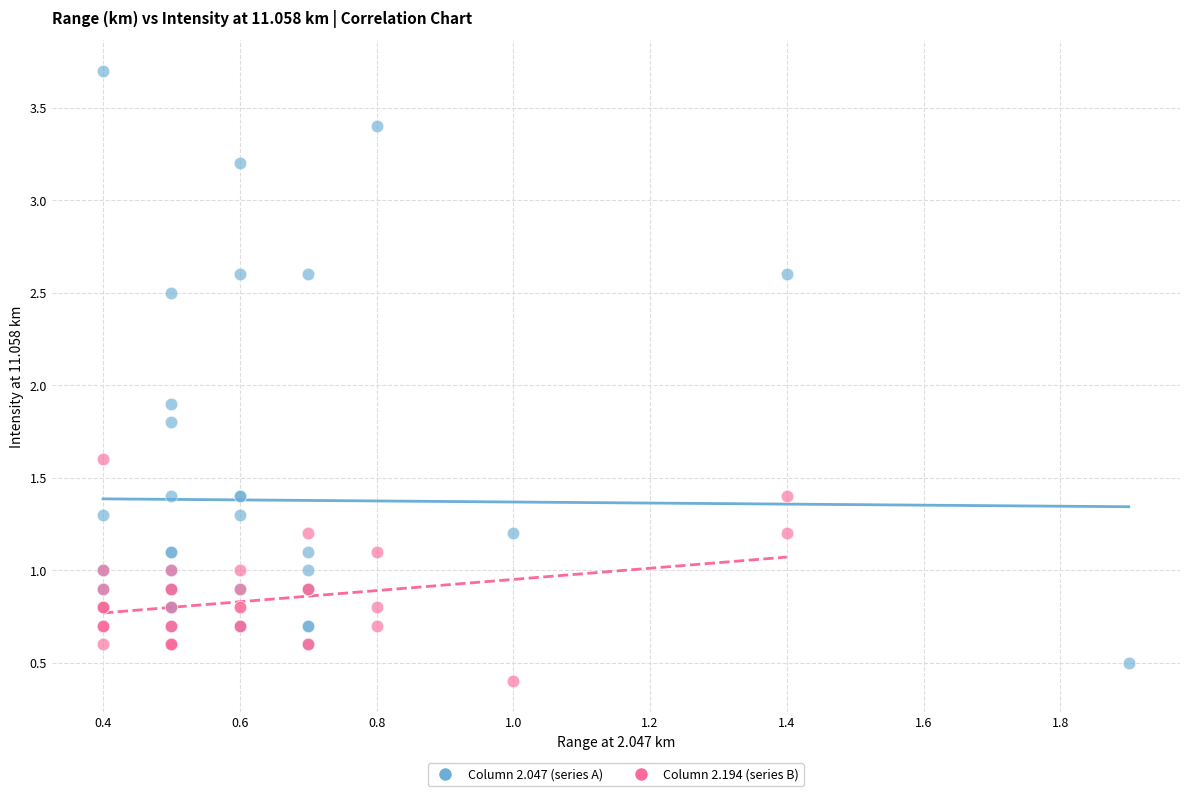

Which series has the widest spread of Y values?

Column 2.047 (series A)